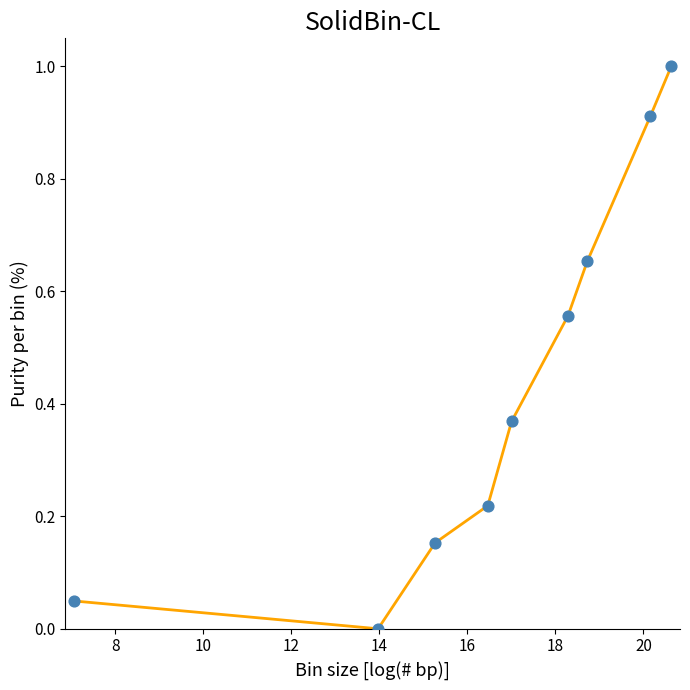

What is the maximum value shown in the chart?

1.0